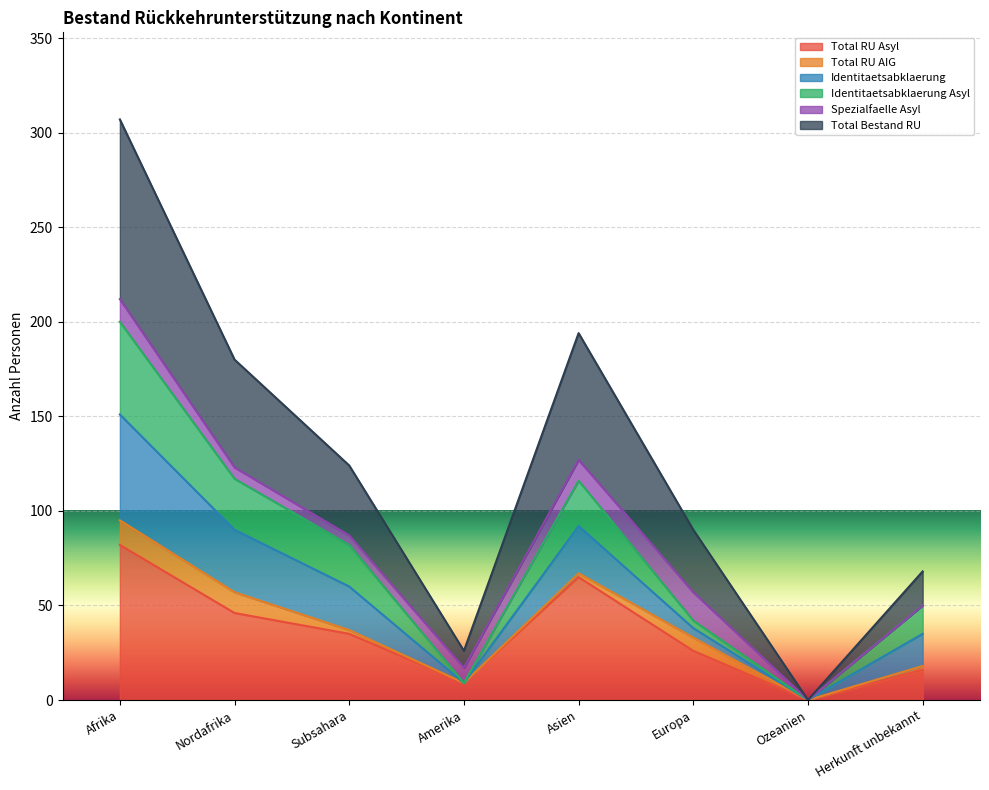

What is the sum of all Total Bestand RU values?

316